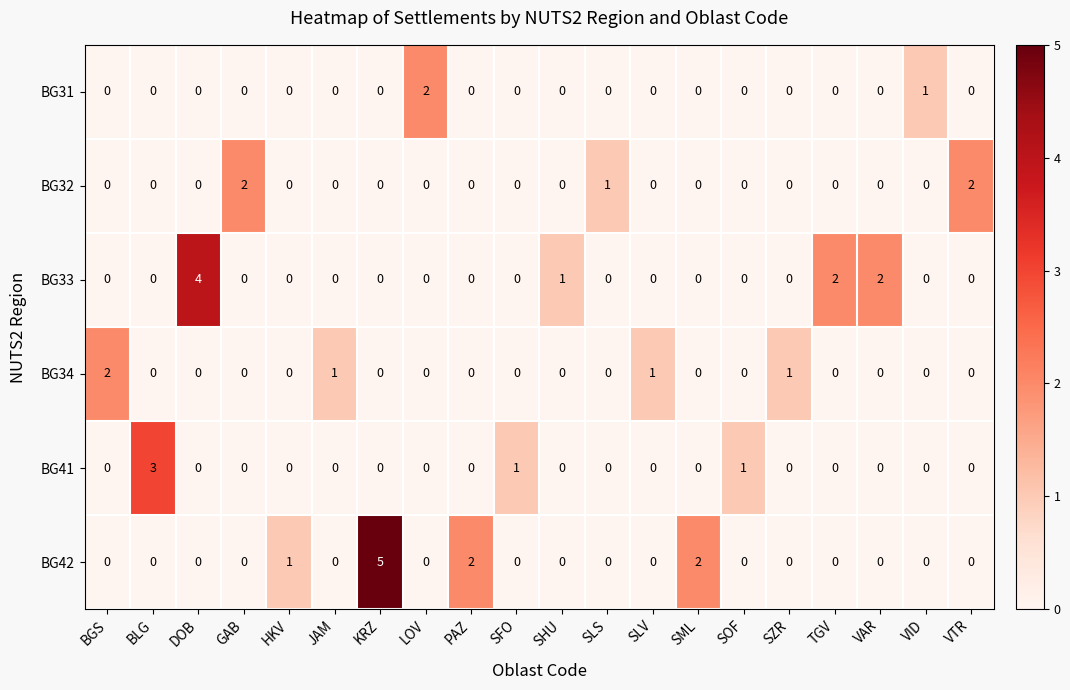

Which label corresponds to the largest value in the chart?

KRZ